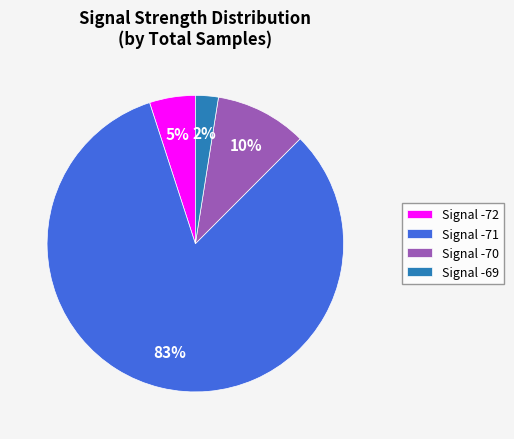

Rank the categories by value from lowest to highest.

Signal -69, Signal -72, Signal -70, Signal -71